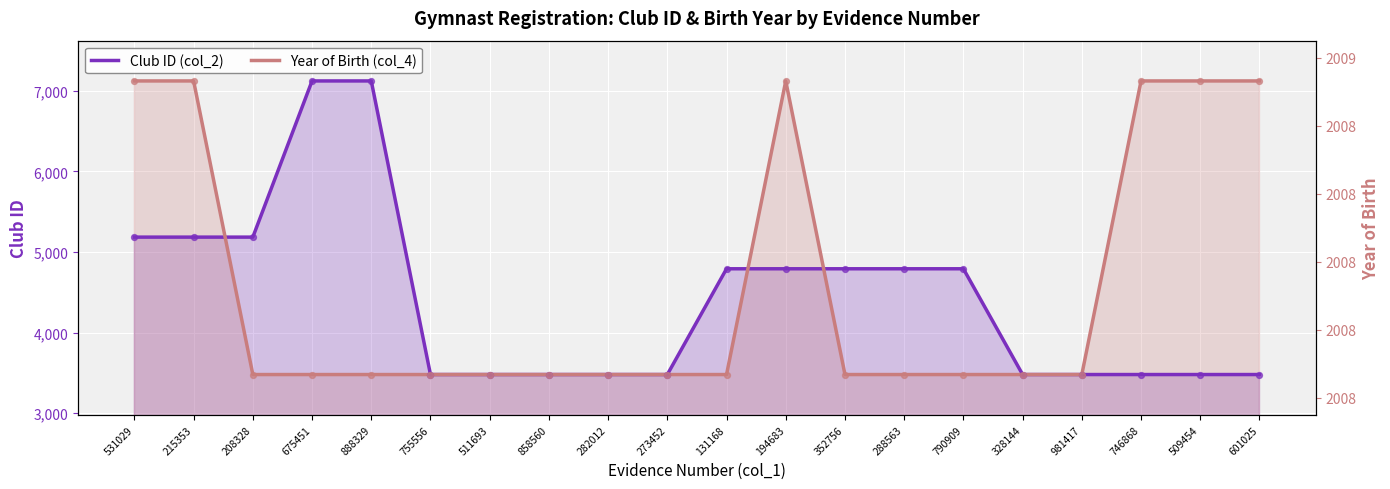

Which series contains the lowest Y value?

Club ID (col_2)